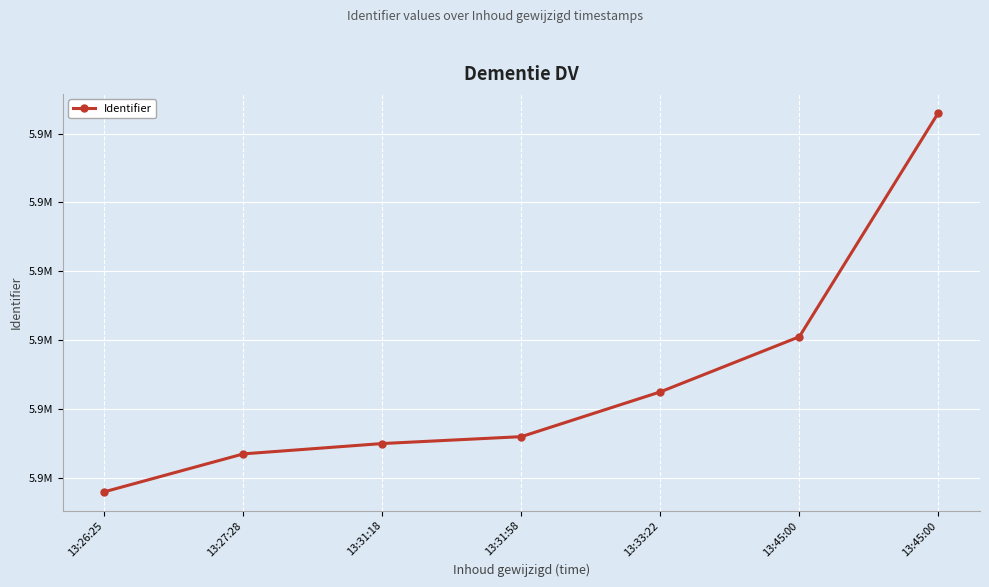

Rank the categories by value from lowest to highest.

13:26:25, 13:27:28, 13:31:18, 13:31:58, 13:33:22, 13:45:00, 13:45:00